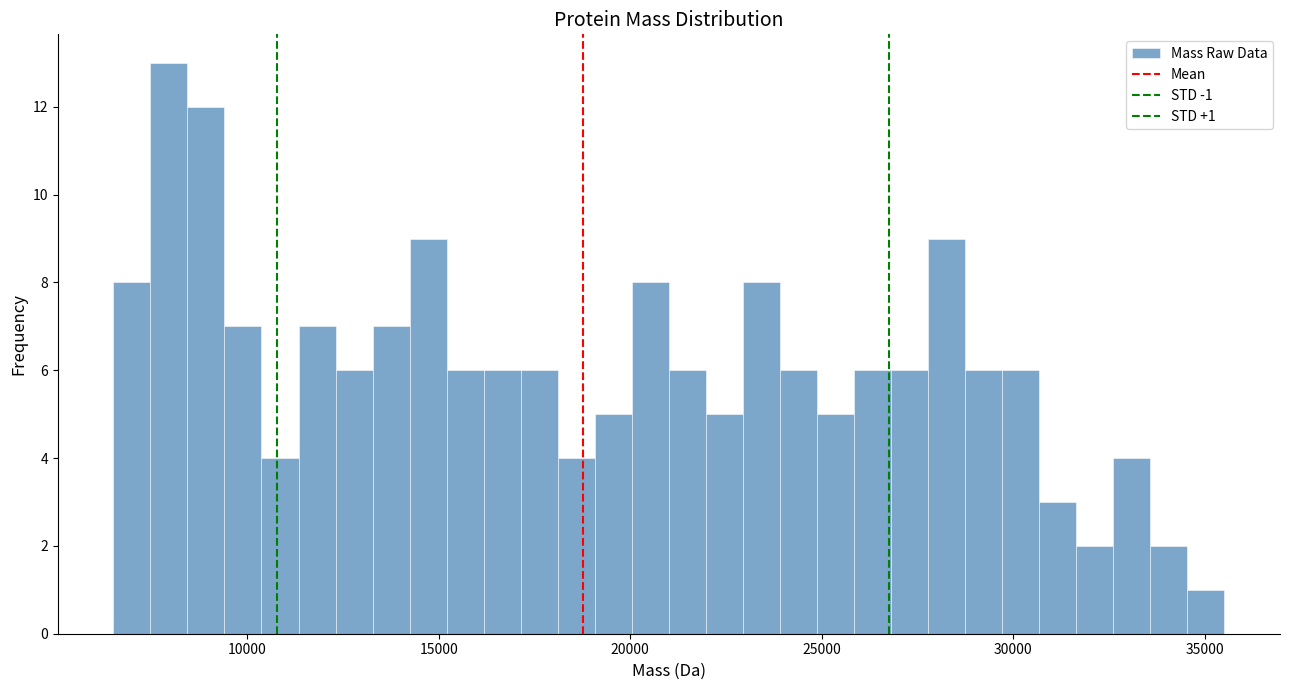

Read against the x-axis, roughly where is the centre of the tallest bar?

8000